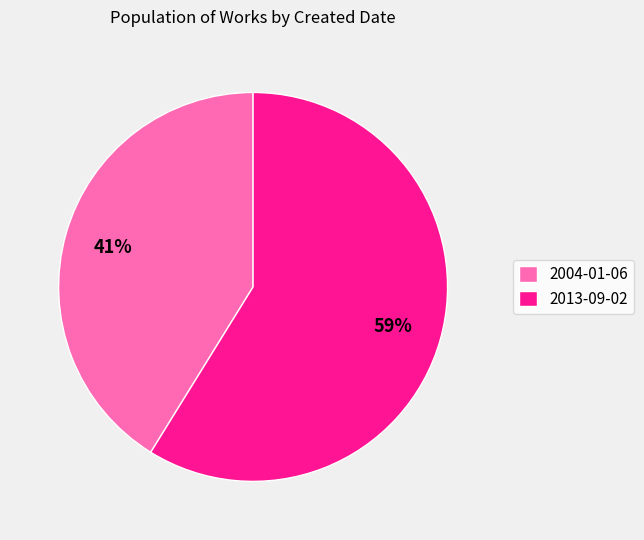

Which has a higher value, 2013-09-02 or 2004-01-06?

2013-09-02